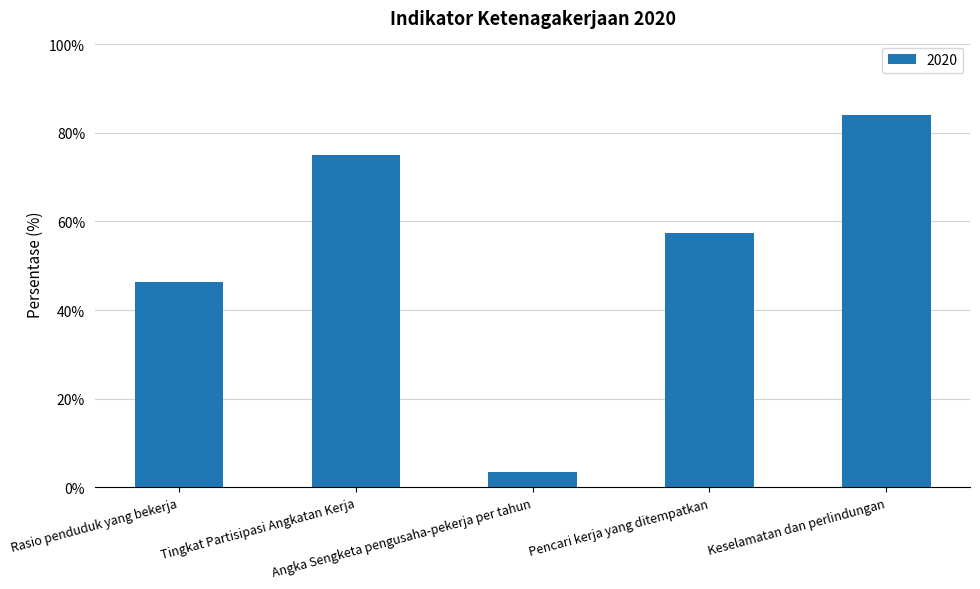

Rank the categories by value from highest to lowest.

Keselamatan dan perlindungan, Tingkat Partisipasi Angkatan Kerja, Pencari kerja yang ditempatkan, Rasio penduduk yang bekerja, Angka Sengketa pengusaha-pekerja per tahun